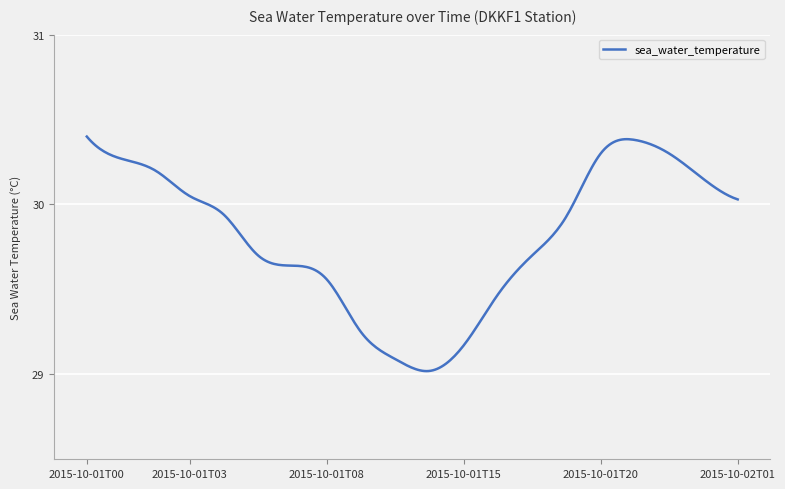

What is the difference between the maximum and minimum values?

1.4